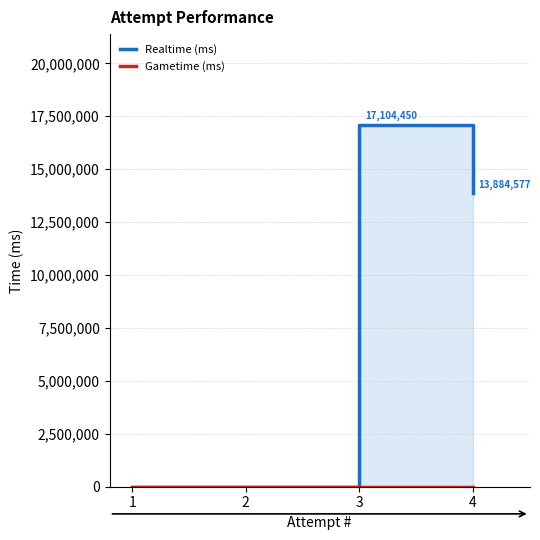

How many lines are shown in the chart?

2